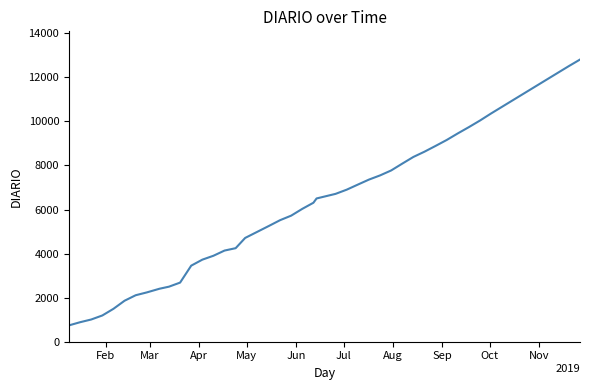

What is the sum of all values?

230126